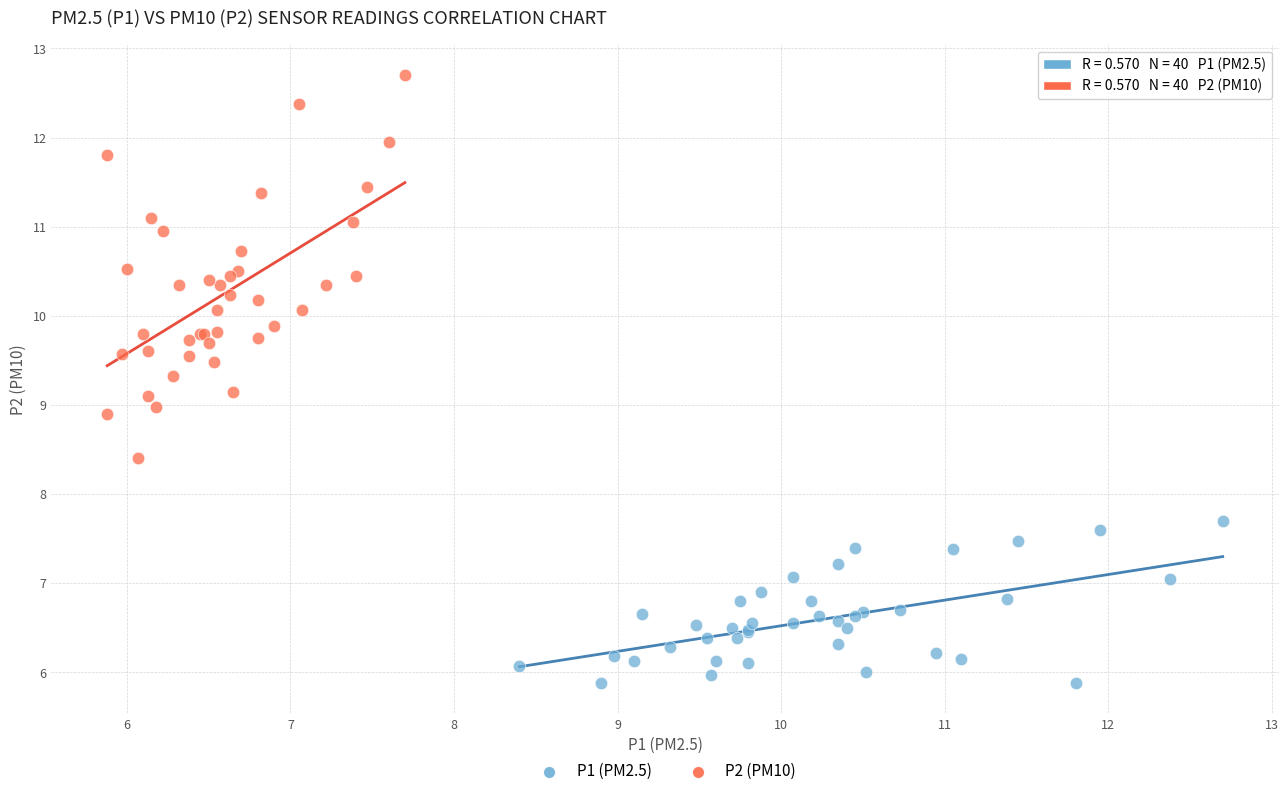

Which series contains the lowest Y value?

P1 (PM2.5)